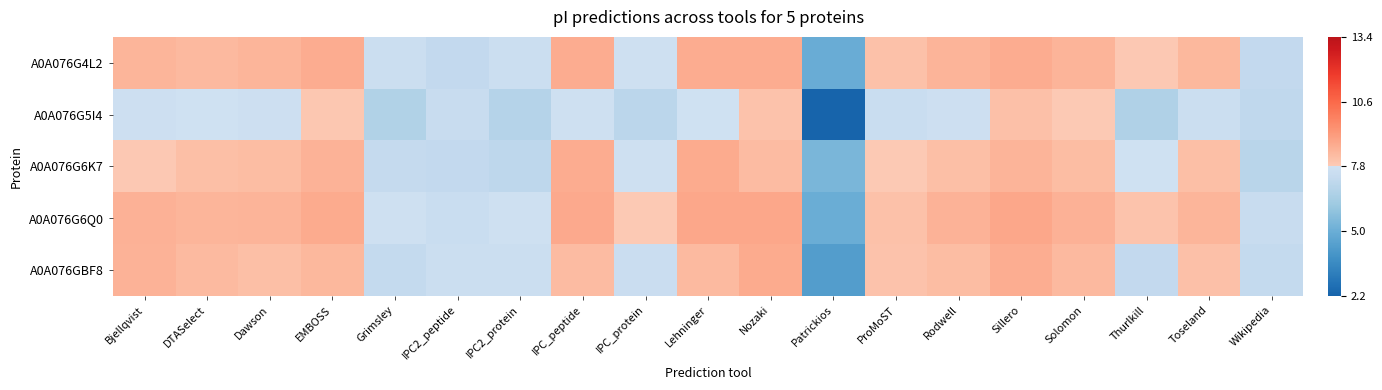

Which series has the largest total across all categories?

A0A076G6Q0